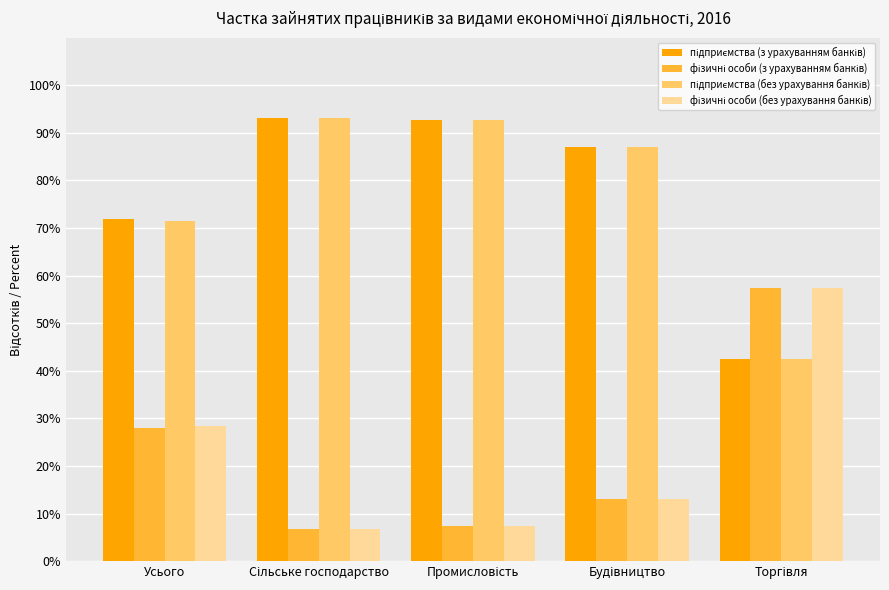

What is the spread (max minus min) of values at Усього?

44.0